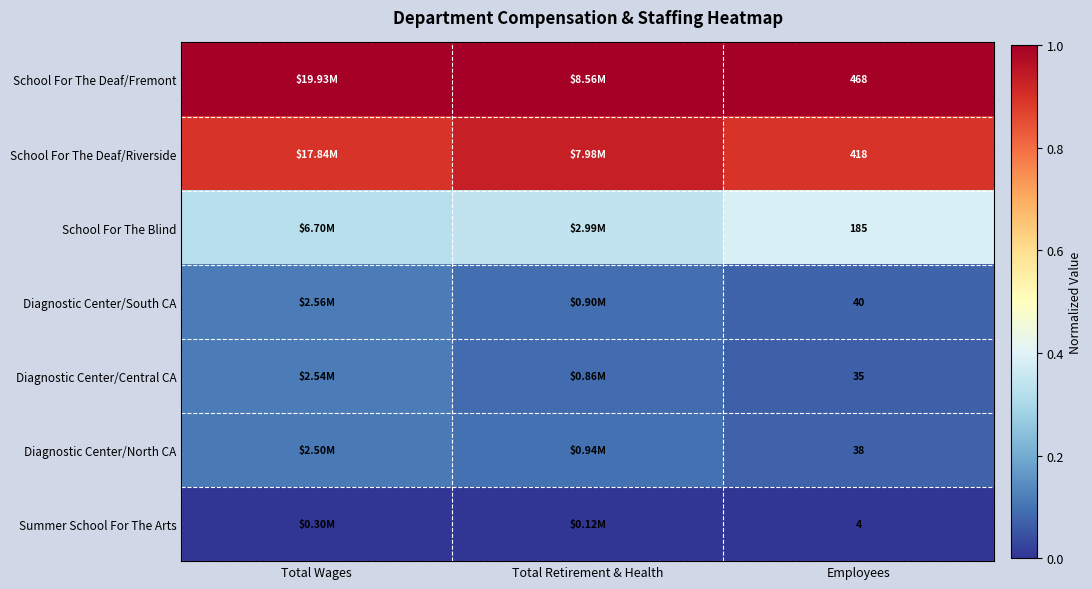

Rank the series at Employees from highest to lowest value.

School For The Deaf/Fremont, School For The Deaf/Riverside, School For The Blind, Diagnostic Center/South CA, Diagnostic Center/North CA, Diagnostic Center/Central CA, Summer School For The Arts